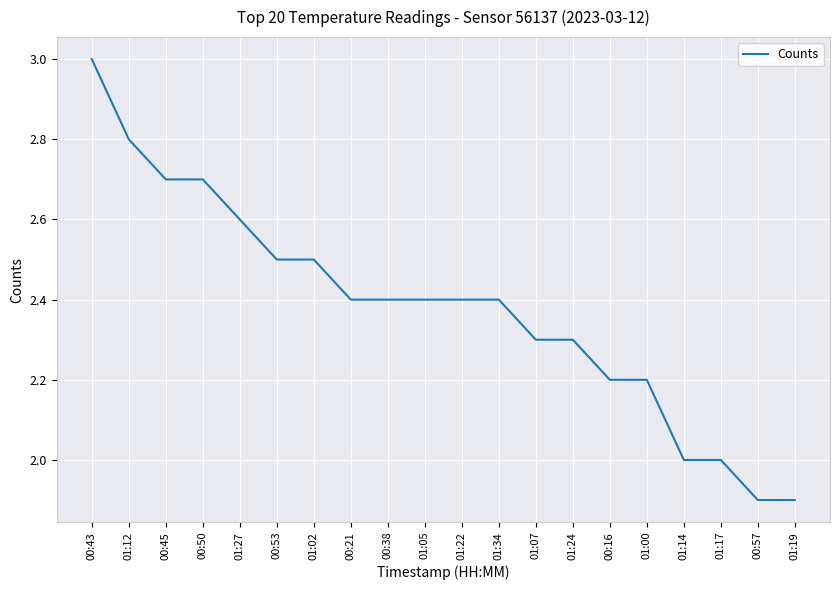

Reading right to left, transcribe all the data shown in this chart.

1.9	1.9	2.0	2.0	2.2	2.2	2.3	2.3	2.4	2.4	2.4	2.4	2.4	2.5	2.5	2.6	2.7	2.7	2.8	3.0